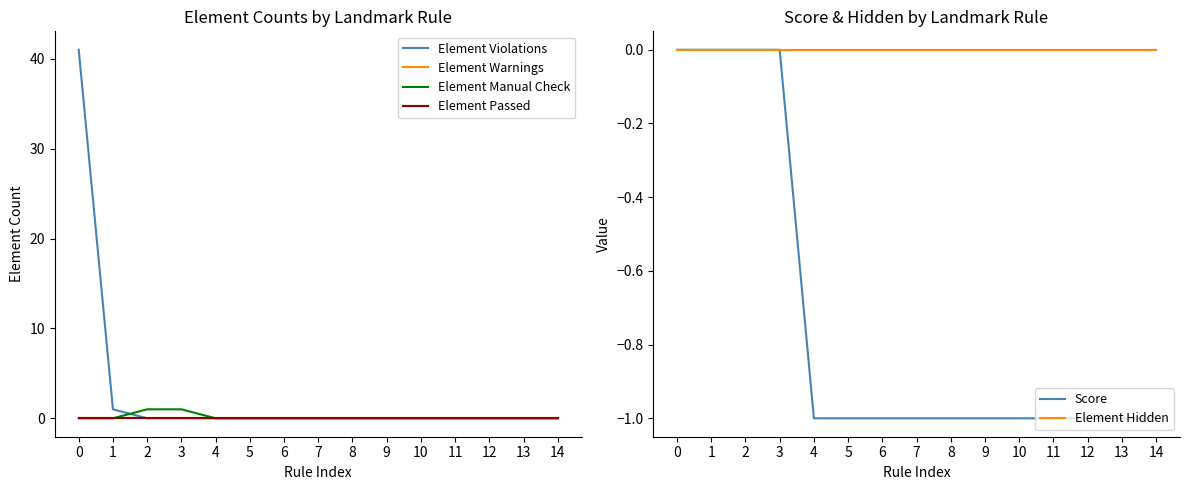

Reading right to left, what are all the values shown in this chart?

Element Violations: 0	0	0	0	0	0	0	0	0	0	0	0	0	1	41
Element Warnings: 0	0	0	0	0	0	0	0	0	0	0	0	0	0	0
Element Manual Check: 0	0	0	0	0	0	0	0	0	0	0	1	1	0	0
Element Passed: 0	0	0	0	0	0	0	0	0	0	0	0	0	0	0
Score: -1	-1	-1	-1	-1	-1	-1	-1	-1	-1	-1	0	0	0	0
Element Hidden: 0	0	0	0	0	0	0	0	0	0	0	0	0	0	0